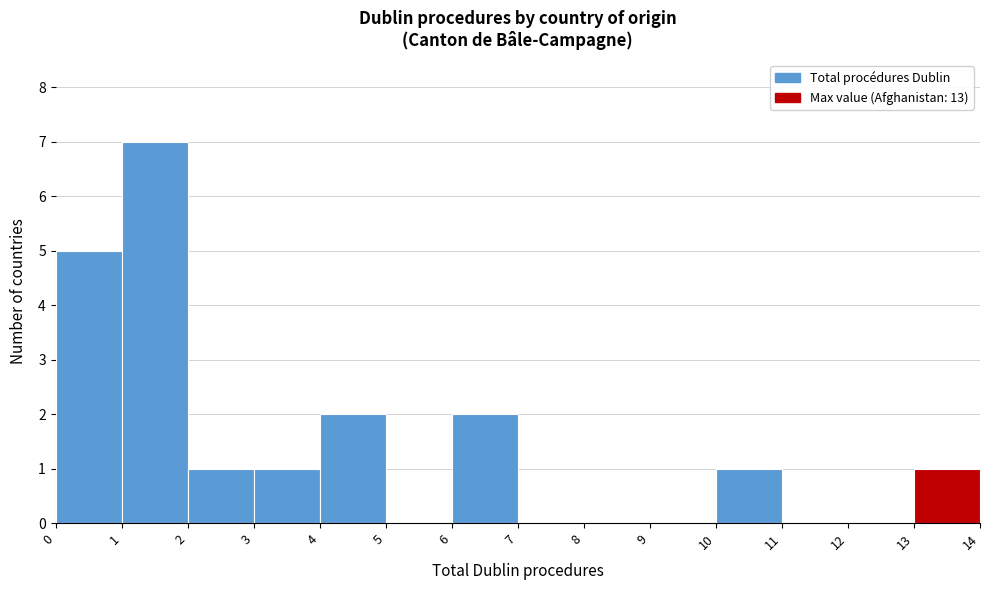

Reading left to right, transcribe this chart: for each bar, give the range it covers on the x-axis and its height. The values are not printed on the chart, so give them approximately, as read against the axis.

0 to 1: 5
1 to 2: 7
2 to 3: 1
3 to 4: 1
4 to 5: 2
5 to 6: 0
6 to 7: 2
7 to 8: 0
8 to 9: 0
9 to 10: 0
10 to 11: 1
11 to 12: 0
12 to 13: 0
13 to 14: 1